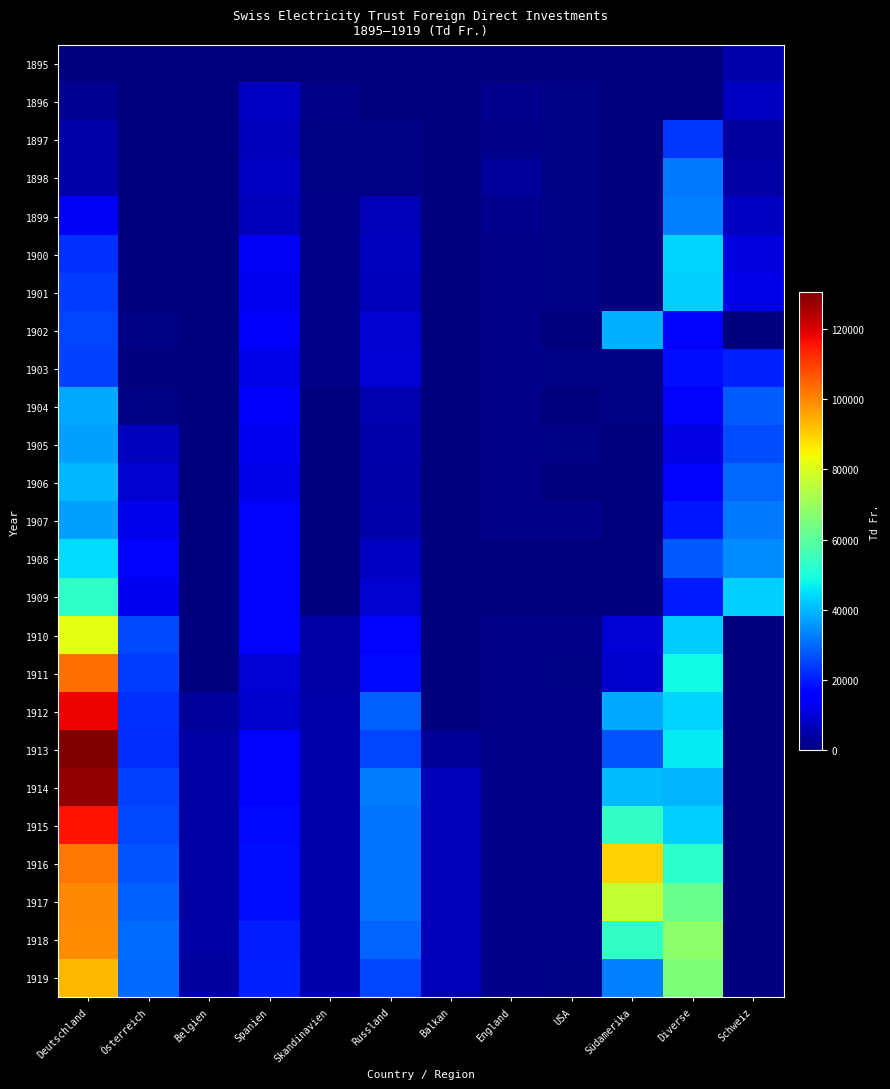

Reading left to right, transcribe all the data shown in this chart.

1895: Deutschland=0	Österreich=0	Belgien=0	Spanien=0	Skandinavien=0	Russland=0	Balkan=0	England=0	USA=0	Südamerika=0	Diverse=0	Schweiz=5400
1896: Deutschland=2400	Österreich=0	Belgien=0	Spanien=7700	Skandinavien=1200	Russland=0	Balkan=0	England=1600	USA=800	Südamerika=0	Diverse=300	Schweiz=8100
1897: Deutschland=4700	Österreich=0	Belgien=0	Spanien=7000	Skandinavien=700	Russland=1000	Balkan=0	England=1500	USA=1000	Südamerika=0	Diverse=23400	Schweiz=3700
1898: Deutschland=4600	Österreich=0	Belgien=0	Spanien=8000	Skandinavien=900	Russland=1000	Balkan=0	England=3200	USA=1000	Südamerika=0	Diverse=31700	Schweiz=4500
1899: Deutschland=13600	Österreich=0	Belgien=0	Spanien=7000	Skandinavien=1200	Russland=6500	Balkan=0	England=2000	USA=1000	Südamerika=0	Diverse=32800	Schweiz=7800
1900: Deutschland=22800	Österreich=0	Belgien=0	Spanien=13500	Skandinavien=1200	Russland=7400	Balkan=0	England=1500	USA=1000	Südamerika=0	Diverse=43800	Schweiz=11000
1901: Deutschland=24000	Österreich=0	Belgien=0	Spanien=13200	Skandinavien=1200	Russland=7000	Balkan=0	England=1500	USA=1000	Südamerika=0	Diverse=42800	Schweiz=11900
1902: Deutschland=25000	Österreich=800	Belgien=0	Spanien=13800	Skandinavien=1200	Russland=9500	Balkan=0	England=1500	USA=100	Südamerika=38900	Diverse=15100	Schweiz=0
1903: Deutschland=24600	Österreich=400	Belgien=0	Spanien=12200	Skandinavien=1200	Russland=9700	Balkan=0	England=1500	USA=800	Südamerika=600	Diverse=18300	Schweiz=20600
1904: Deutschland=37800	Österreich=900	Belgien=0	Spanien=13800	Skandinavien=0	Russland=5900	Balkan=0	England=1500	USA=100	Südamerika=600	Diverse=15900	Schweiz=28100
1905: Deutschland=36700	Österreich=7600	Belgien=0	Spanien=12800	Skandinavien=0	Russland=5200	Balkan=0	England=1500	USA=900	Südamerika=0	Diverse=11600	Schweiz=26200
1906: Deutschland=39800	Österreich=9600	Belgien=0	Spanien=11900	Skandinavien=0	Russland=5000	Balkan=0	England=1500	USA=500	Südamerika=0	Diverse=14400	Schweiz=29800
1907: Deutschland=36800	Österreich=12700	Belgien=0	Spanien=14300	Skandinavien=0	Russland=5500	Balkan=0	England=1500	USA=1300	Südamerika=0	Diverse=19200	Schweiz=32000
1908: Deutschland=44600	Österreich=15900	Belgien=0	Spanien=15500	Skandinavien=0	Russland=7800	Balkan=0	England=0	USA=300	Südamerika=0	Diverse=27900	Schweiz=34600
1909: Deutschland=53100	Österreich=13000	Belgien=0	Spanien=16600	Skandinavien=0	Russland=9500	Balkan=0	England=0	USA=100	Südamerika=0	Diverse=19800	Schweiz=43200
1910: Deutschland=82000	Österreich=25700	Belgien=0	Spanien=14700	Skandinavien=4200	Russland=14900	Balkan=0	England=1500	USA=1100	Südamerika=9900	Diverse=42600	Schweiz=0
1911: Deutschland=103300	Österreich=24300	Belgien=0	Spanien=9900	Skandinavien=4200	Russland=17800	Balkan=0	England=1500	USA=1000	Südamerika=8700	Diverse=48400	Schweiz=0
1912: Deutschland=117900	Österreich=22600	Belgien=3300	Spanien=9000	Skandinavien=5400	Russland=28700	Balkan=0	England=1500	USA=1400	Südamerika=38100	Diverse=43800	Schweiz=0
1913: Deutschland=130400	Österreich=22300	Belgien=4200	Spanien=16000	Skandinavien=5400	Russland=25300	Balkan=3000	England=1500	USA=1500	Südamerika=27000	Diverse=46500	Schweiz=0
1914: Deutschland=128100	Österreich=24900	Belgien=4200	Spanien=16800	Skandinavien=5400	Russland=32500	Balkan=6500	England=1500	USA=1500	Südamerika=40300	Diverse=39500	Schweiz=0
1915: Deutschland=115700	Österreich=25800	Belgien=4300	Spanien=17700	Skandinavien=5400	Russland=31500	Balkan=6500	England=1500	USA=1500	Südamerika=53900	Diverse=43200	Schweiz=0
1916: Deutschland=102300	Österreich=27400	Belgien=4300	Spanien=17900	Skandinavien=5400	Russland=31500	Balkan=6500	England=1500	USA=1300	Südamerika=89200	Diverse=52600	Schweiz=0
1917: Deutschland=99400	Österreich=28900	Belgien=4300	Spanien=17900	Skandinavien=5400	Russland=31300	Balkan=6500	England=1500	USA=1400	Südamerika=76600	Diverse=62400	Schweiz=0
1918: Deutschland=99200	Österreich=30500	Belgien=4300	Spanien=20100	Skandinavien=5400	Russland=29100	Balkan=6500	England=1500	USA=1400	Südamerika=53700	Diverse=67900	Schweiz=0
1919: Deutschland=93000	Österreich=29800	Belgien=3800	Spanien=20600	Skandinavien=5400	Russland=25200	Balkan=6500	England=1500	USA=900	Südamerika=33100	Diverse=65300	Schweiz=0